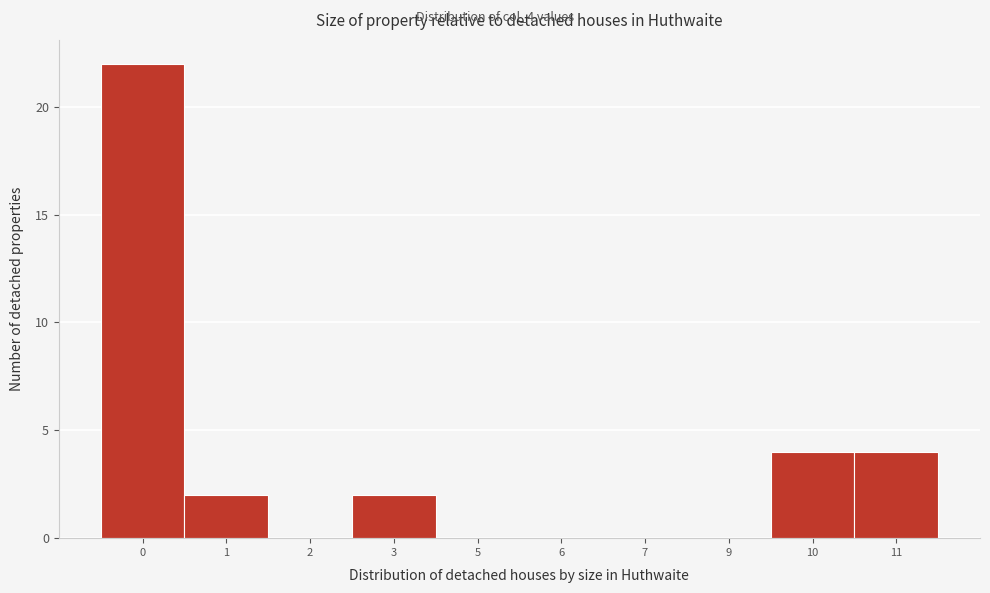

Reading left to right, extract all data points from this chart.

0=22	1=2	2=0	3=2	5=0	6=0	7=0	9=0	10=4	11=4